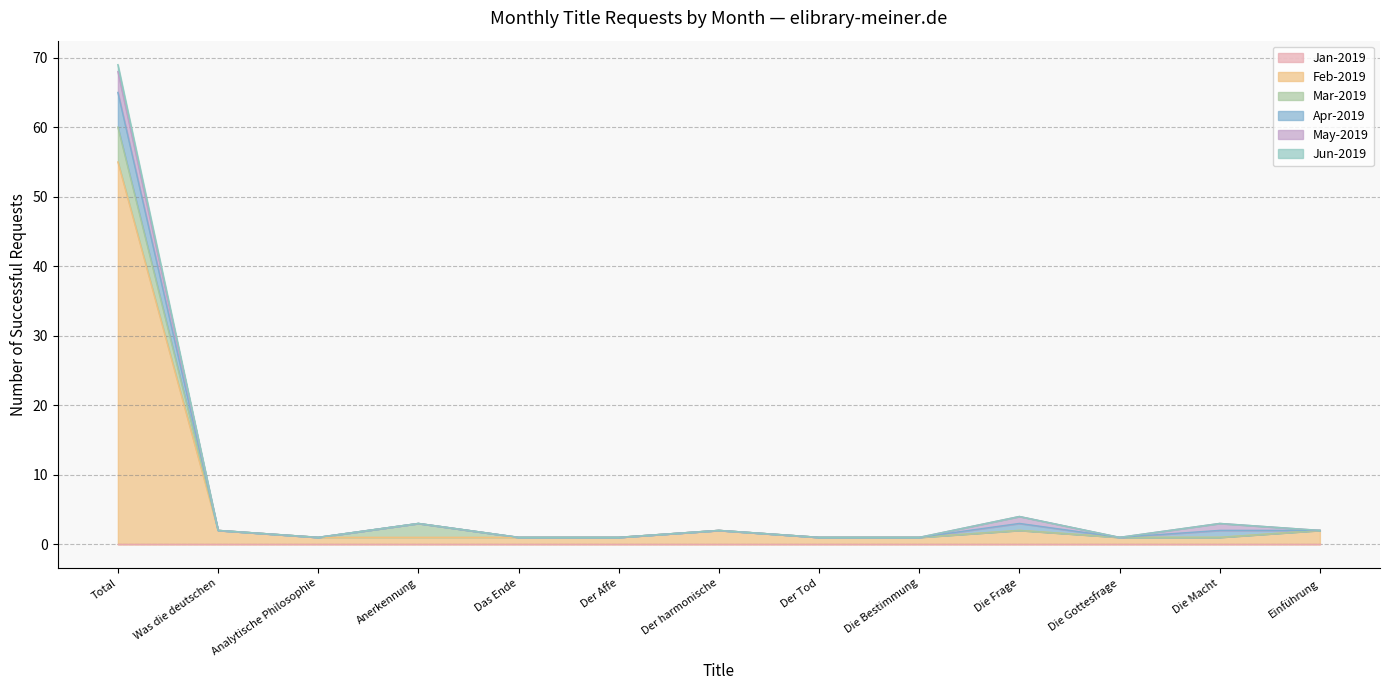

At which category is the sum across all series the highest?

Total